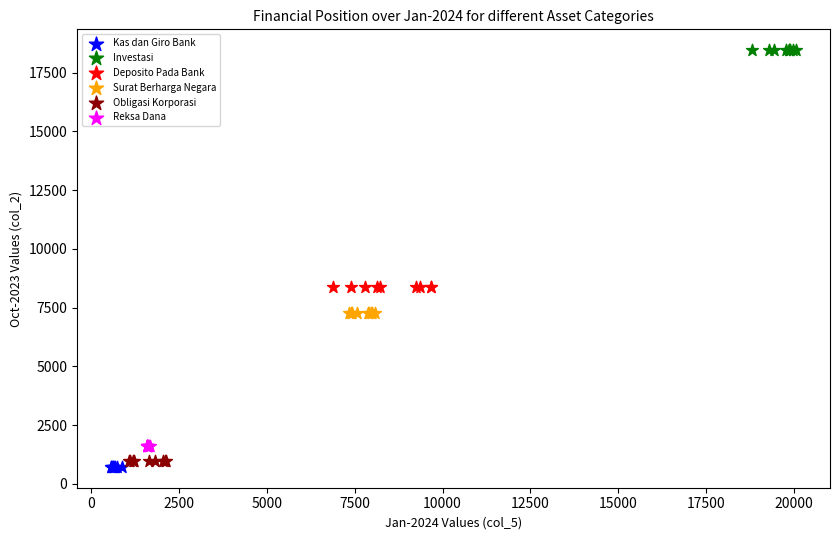

Which series contains the highest Y value?

Investasi